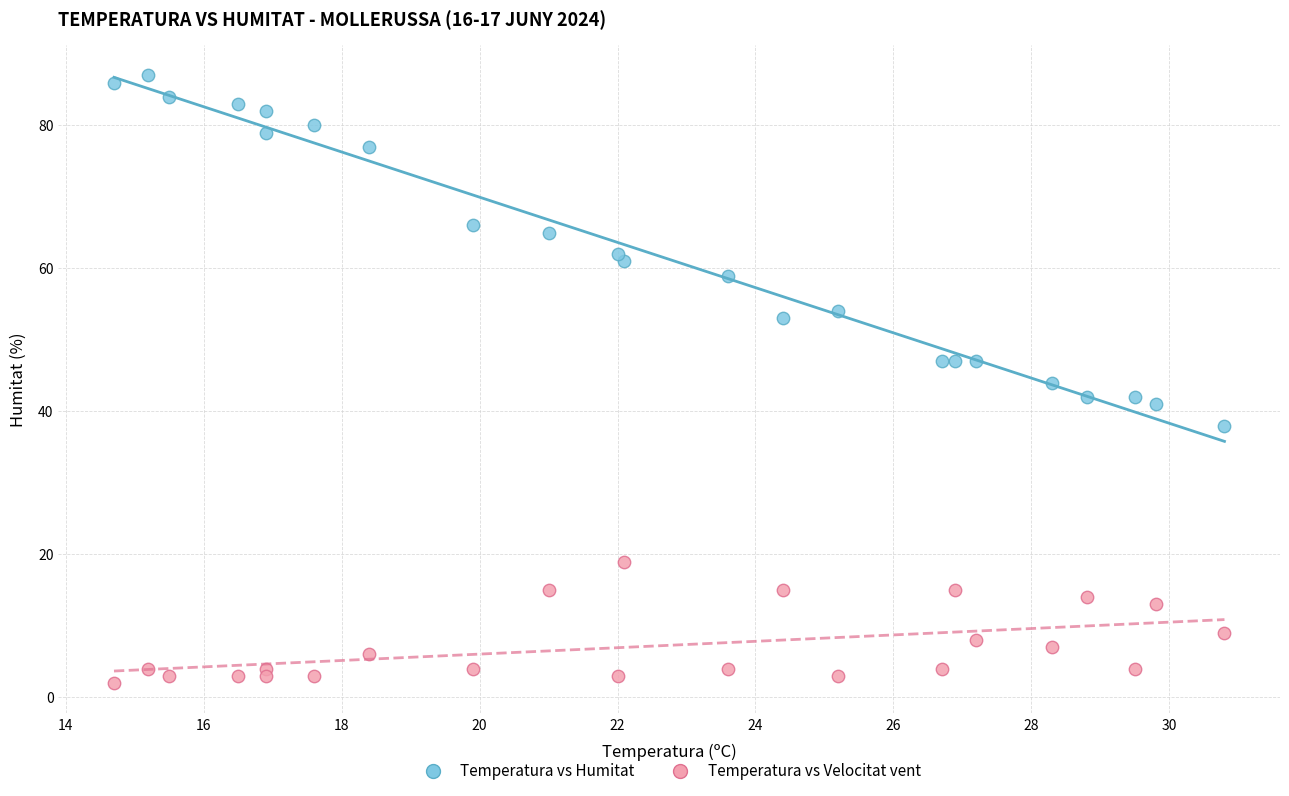

Which series has the largest Y range (max minus min)?

Temperatura vs Humitat